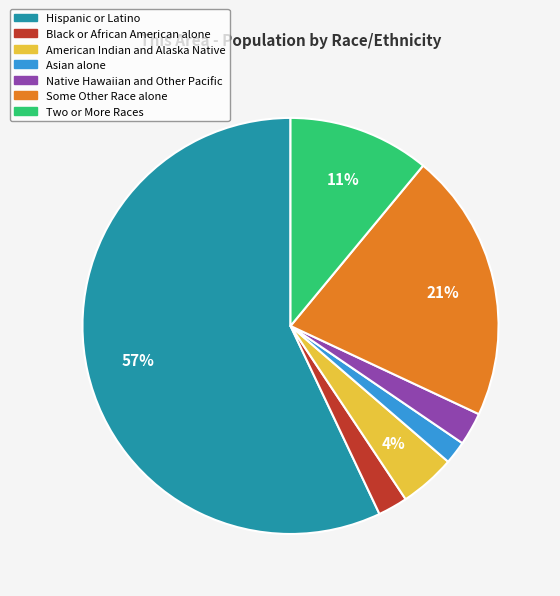

To the nearest percent, what is the difference between the largest and smallest slice percentages?

55%